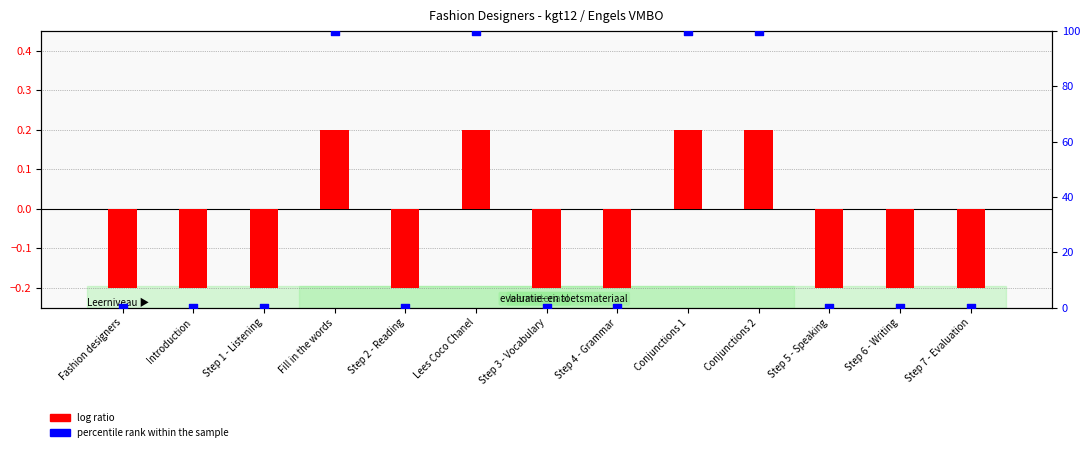

Which series has the largest Y range (max minus min)?

percentile rank within the sample